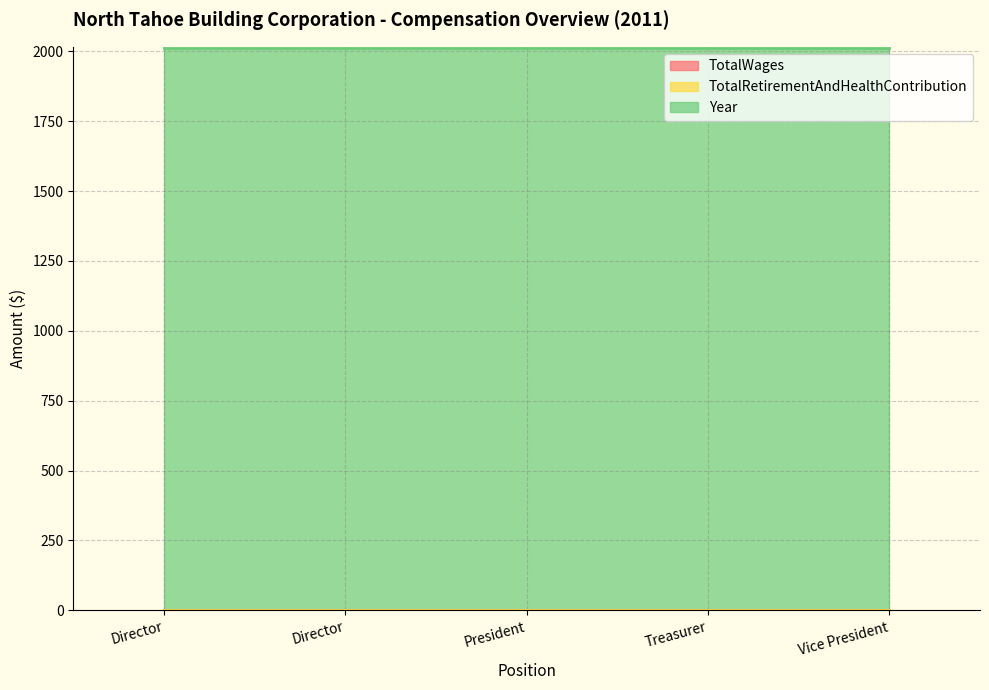

Which series has the largest total across all categories?

Year